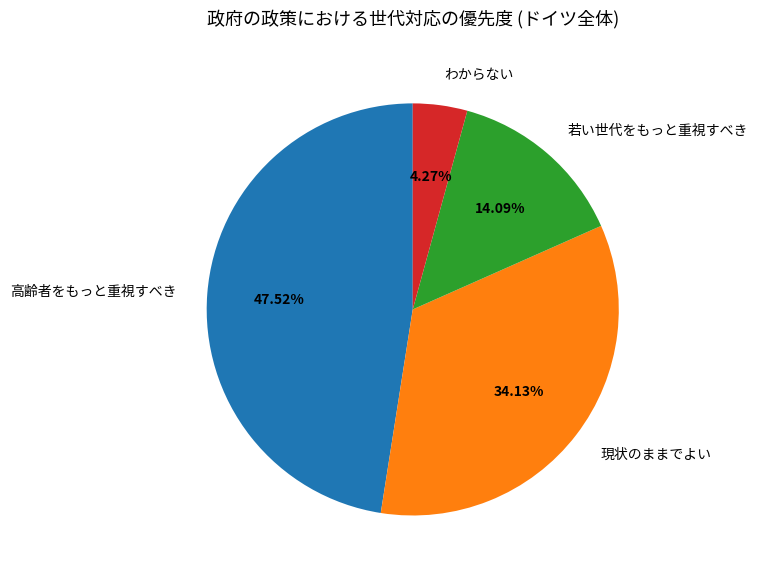

What percentage do わからない and 高齢者をもっと重視すべき together represent?

51.8%